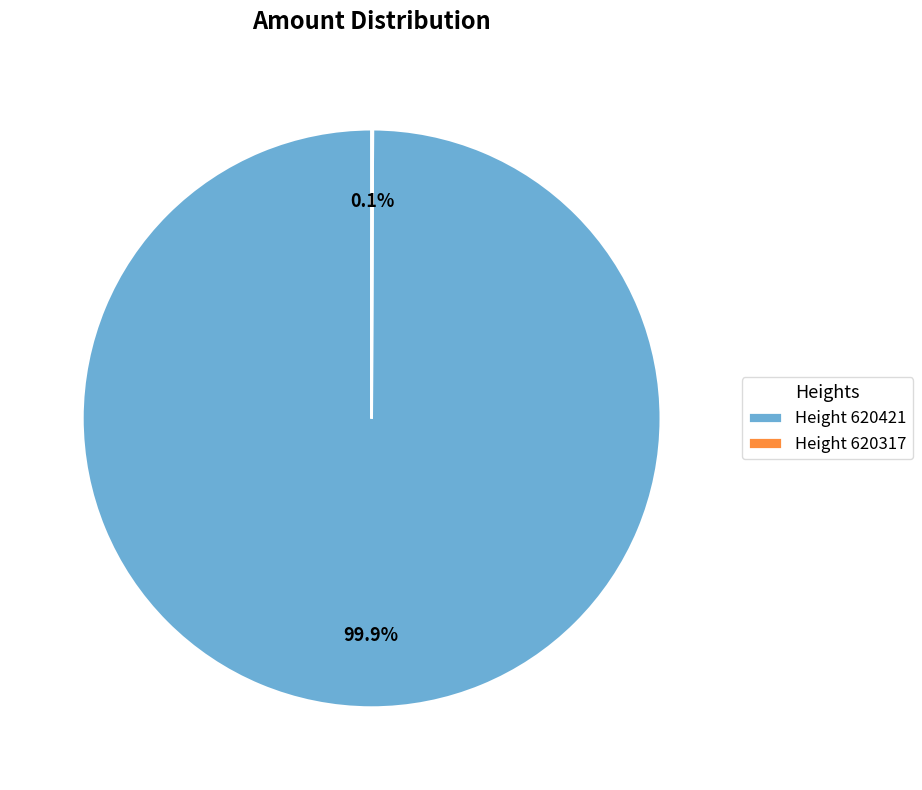

To the nearest percent, what is the average slice percentage?

50%